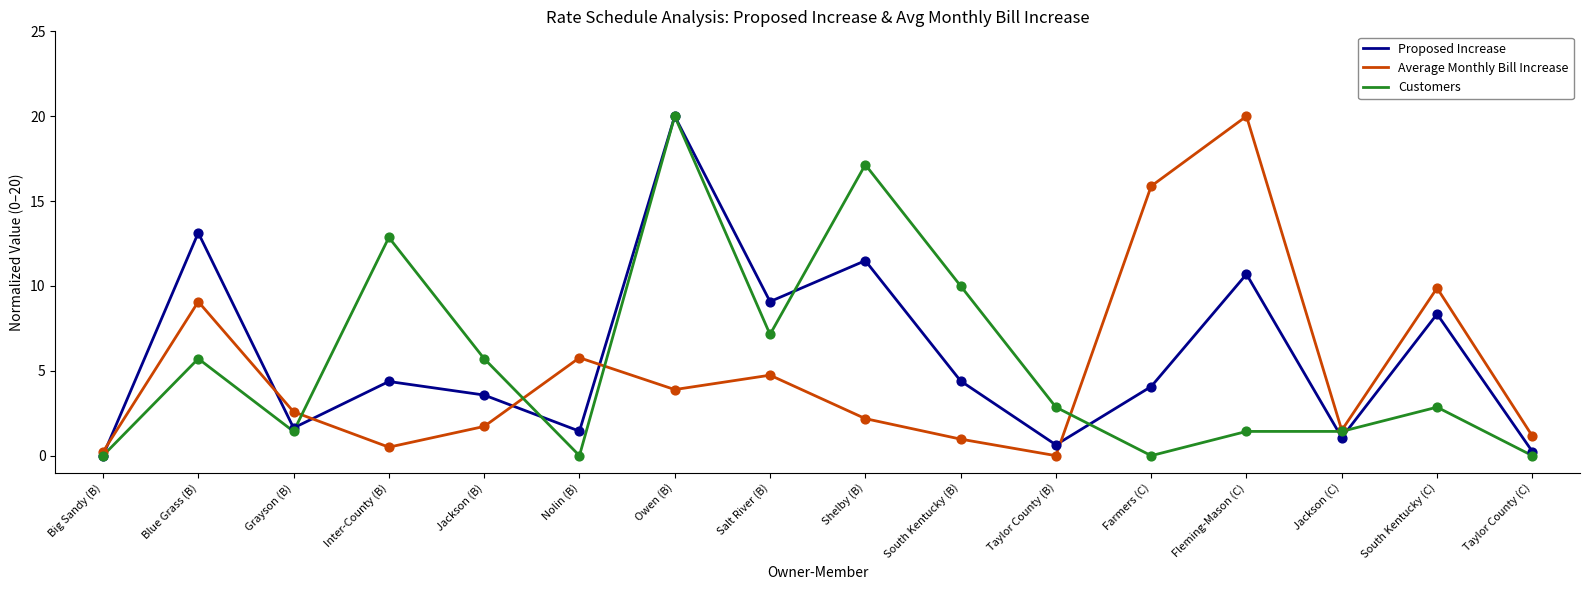

Which category has the highest value in the Customers series?

Owen (B)